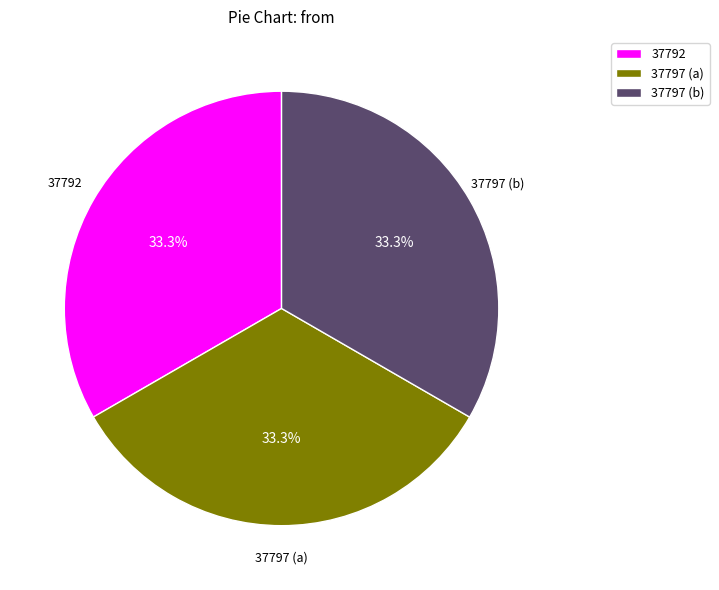

What is the ratio of the value at 37797 (b) to the value at 37797 (a)?

1.0